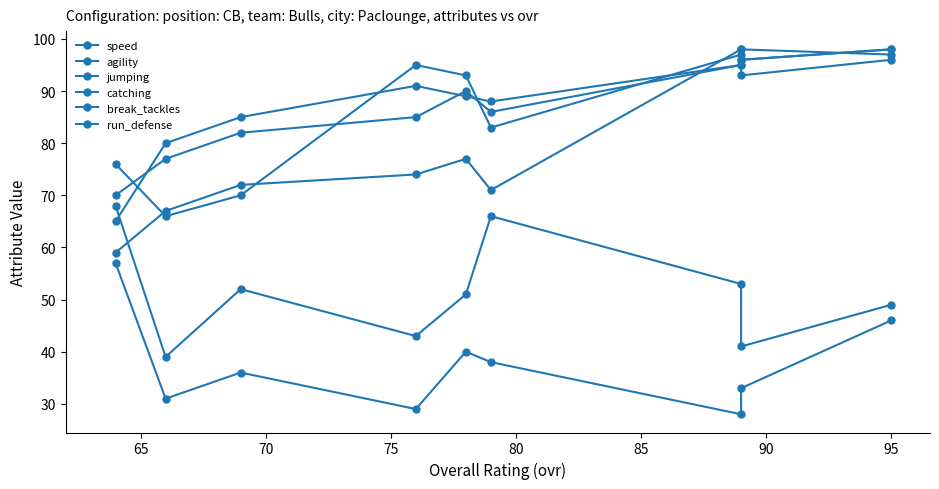

What are all the series names shown in the legend?

speed, agility, jumping, catching, break_tackles, run_defense